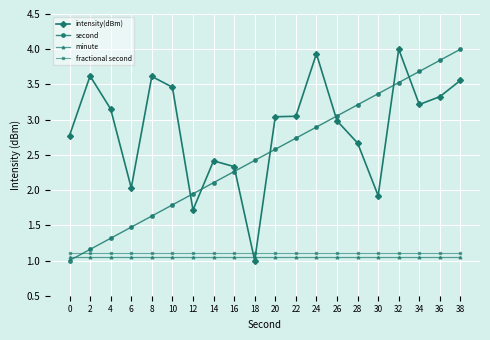

True or false: intensity(dBm) and minute cross at least once.

True